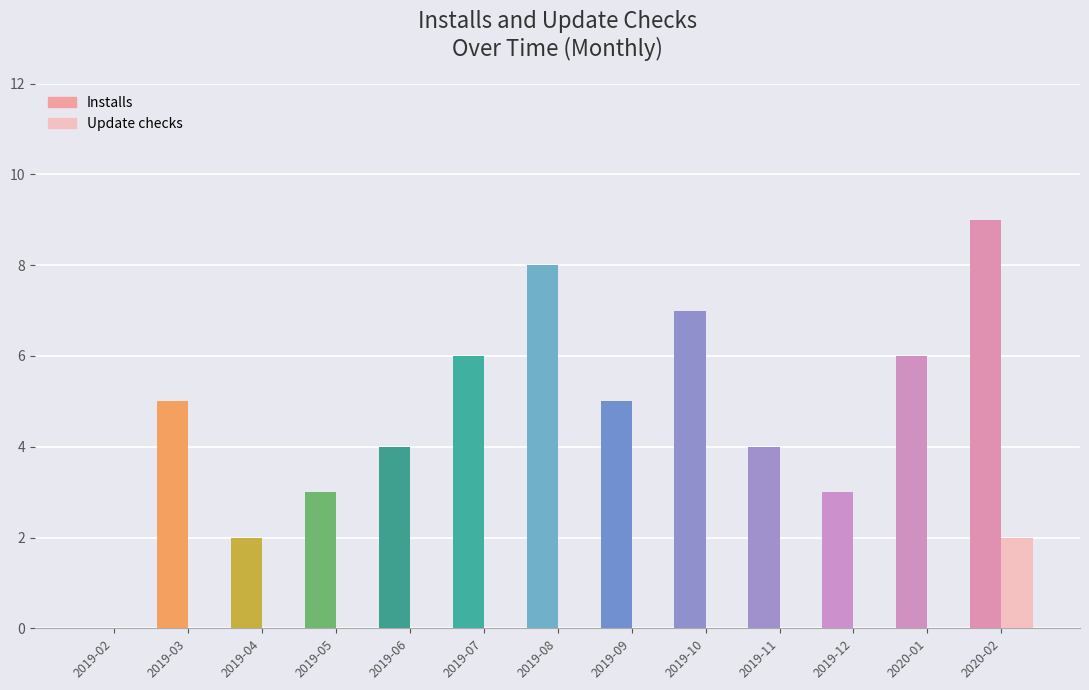

How many groups of bars are there?

13